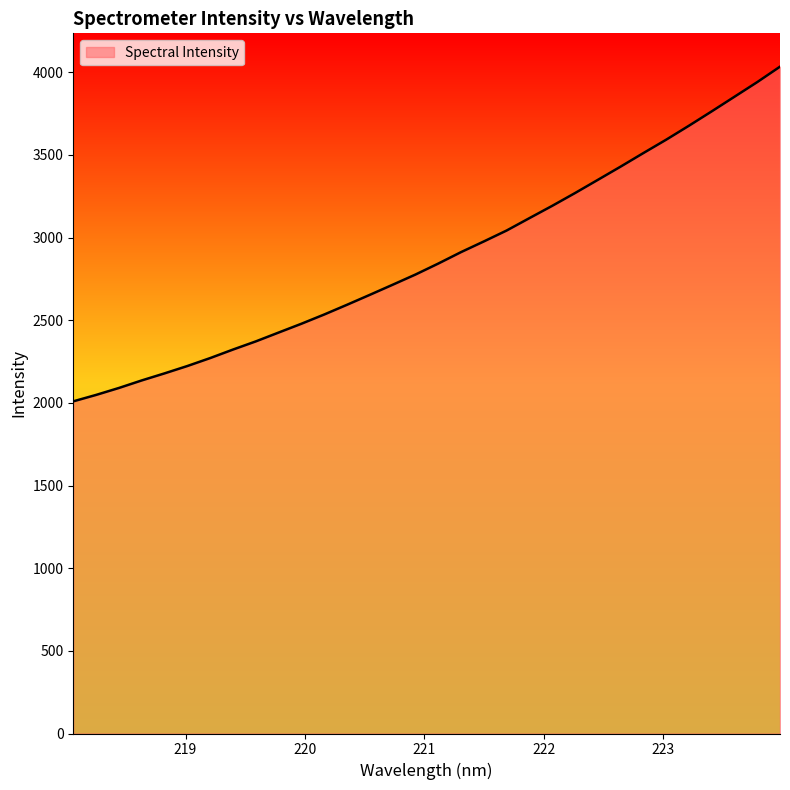

What is the minimum value shown in the chart?

2009.6